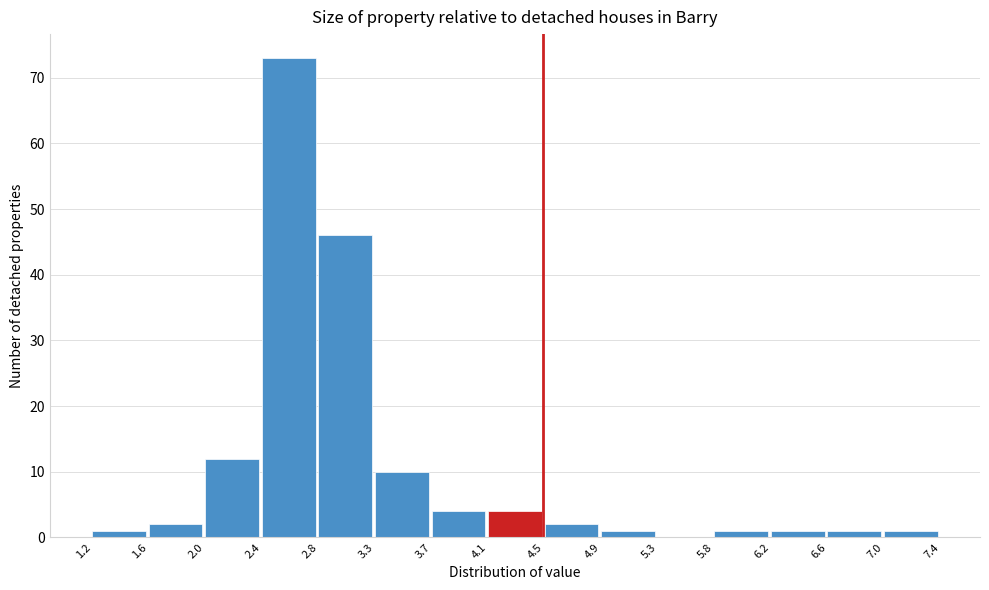

Reading left to right, transcribe this chart: for each bar, give the range it covers on the x-axis and its height. The values are not printed on the chart, so give them approximately, as read against the axis.

1.2 to 1.6: 1
1.6 to 2.0: 2
2.0 to 2.4: 12
2.4 to 2.8: 73
2.8 to 3.3: 46
3.3 to 3.7: 10
3.7 to 4.1: 4
4.1 to 4.5: 4
4.5 to 4.9: 2
4.9 to 5.3: 1
5.3 to 5.8: 0
5.8 to 6.2: 1
6.2 to 6.6: 1
6.6 to 7.0: 1
7.0 to 7.4: 1